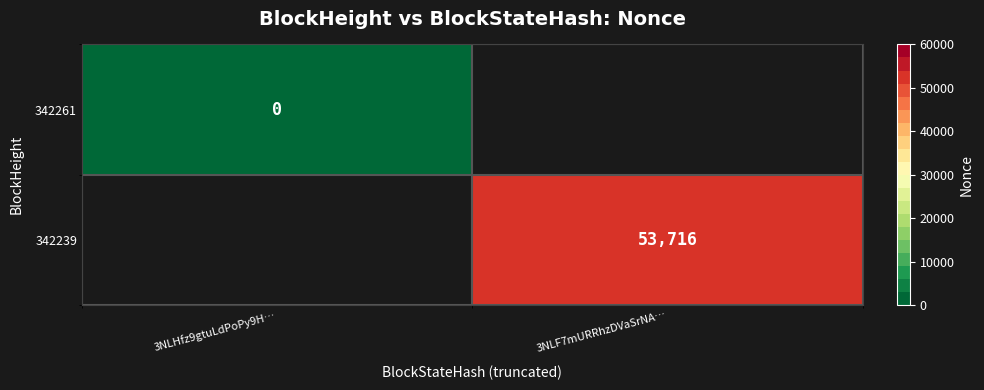

Is it true that 342239 equals 53716 at 3NLF7mURRhzDVaSrNA…?

True